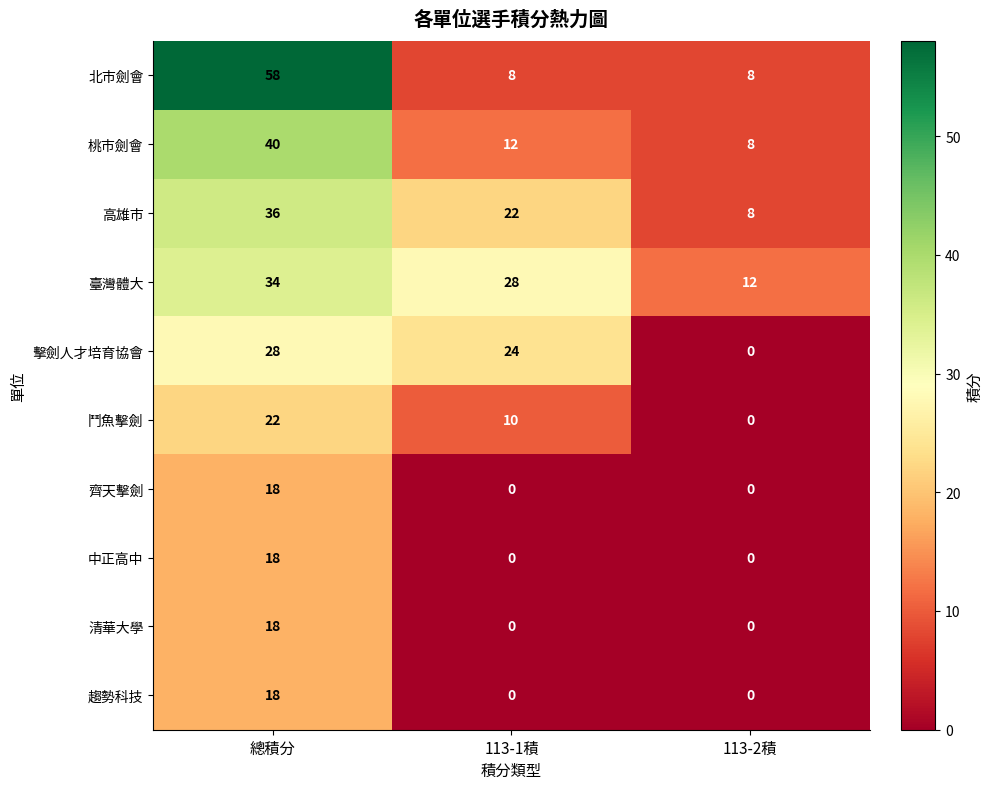

Reading right to left, extract all data points from this chart.

北市劍會: 8	8	58
桃市劍會: 8	12	40
高雄市: 8	22	36
臺灣體大: 12	28	34
擊劍人才培育協會: 0	24	28
鬥魚擊劍: 0	10	22
齊天擊劍: 0	0	18
中正高中: 0	0	18
清華大學: 0	0	18
趨勢科技: 0	0	18